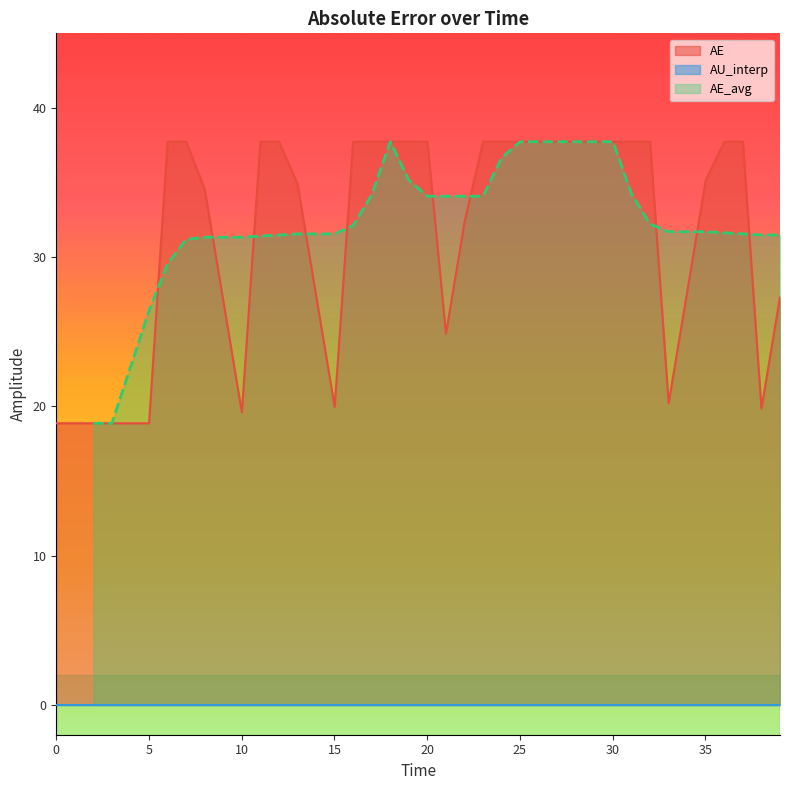

True or false: AU_interp has more than 2 interior local peaks.

False